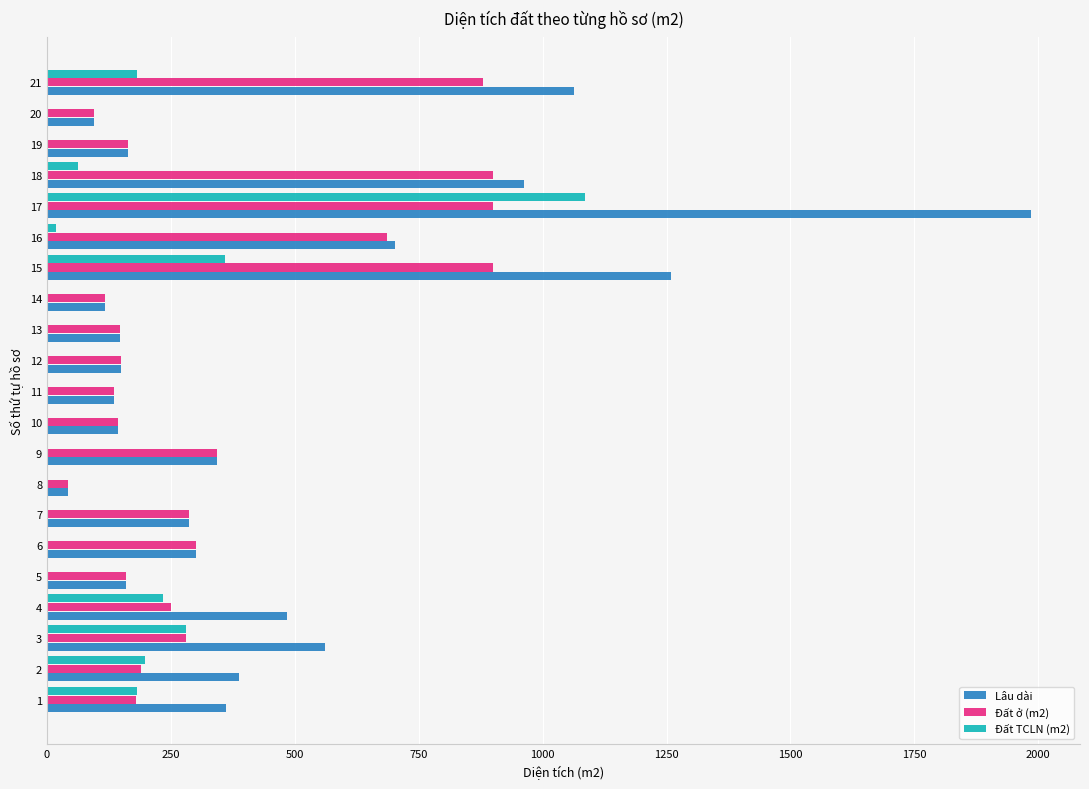

What is the sum of all Đất ở (m2) values?

7247.9